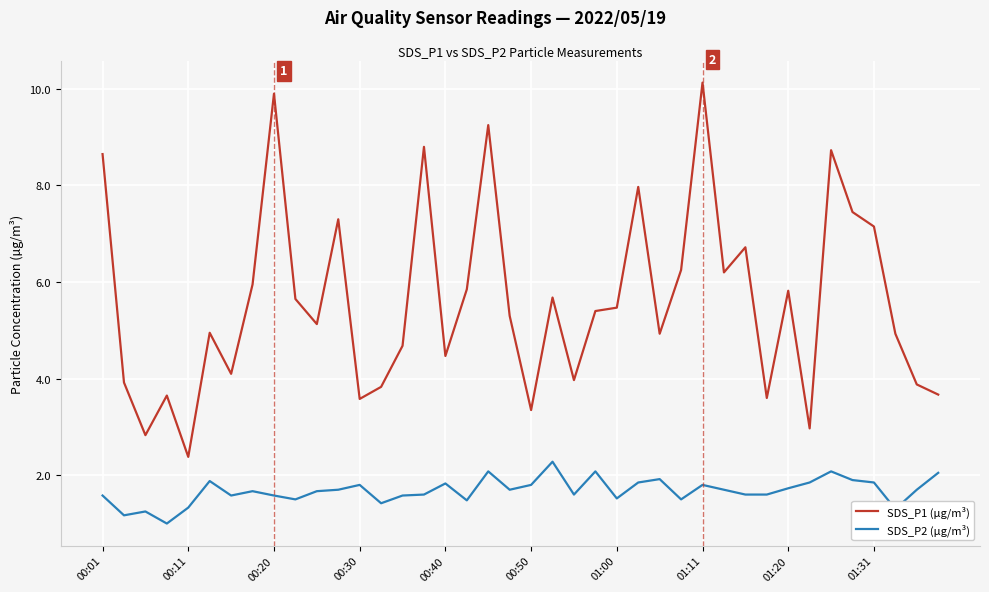

What is the minimum value for SDS_P2 (µg/m³)?

1.0